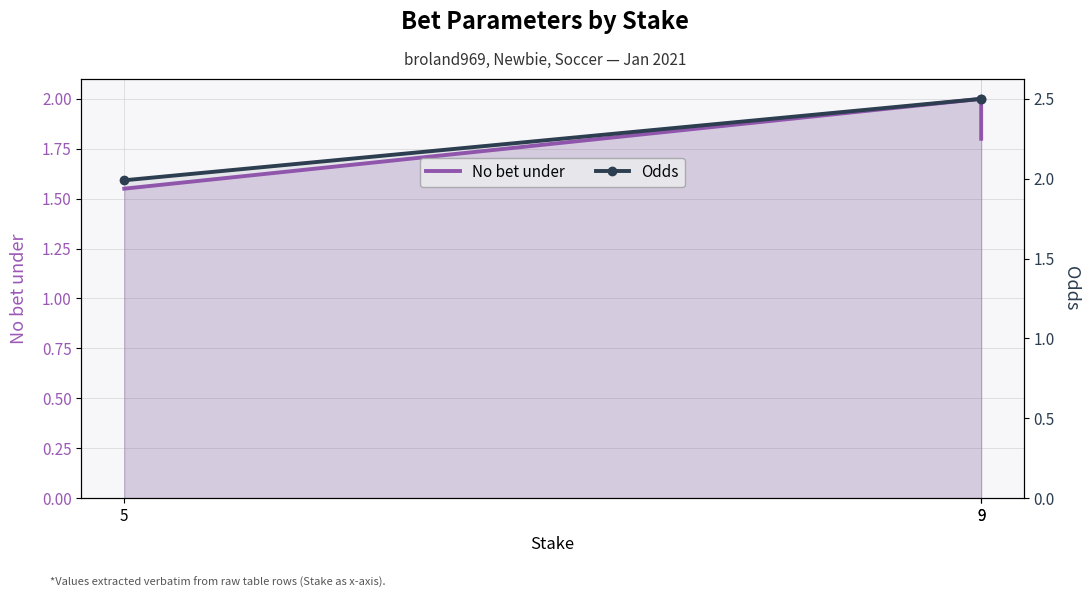

What are all the series names shown in the legend?

No bet under, Odds